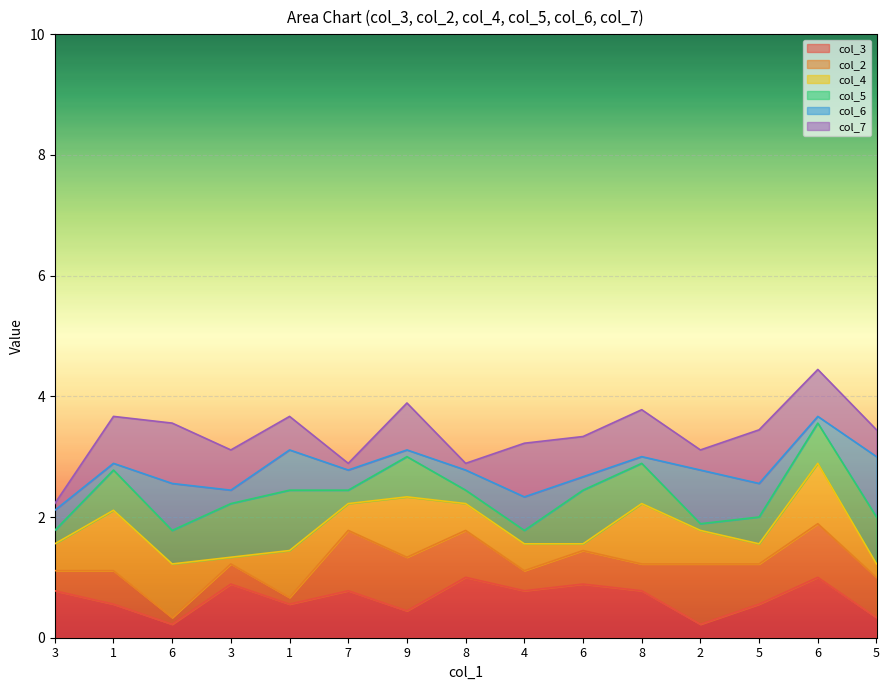

At which category is the sum across all series the highest?

6